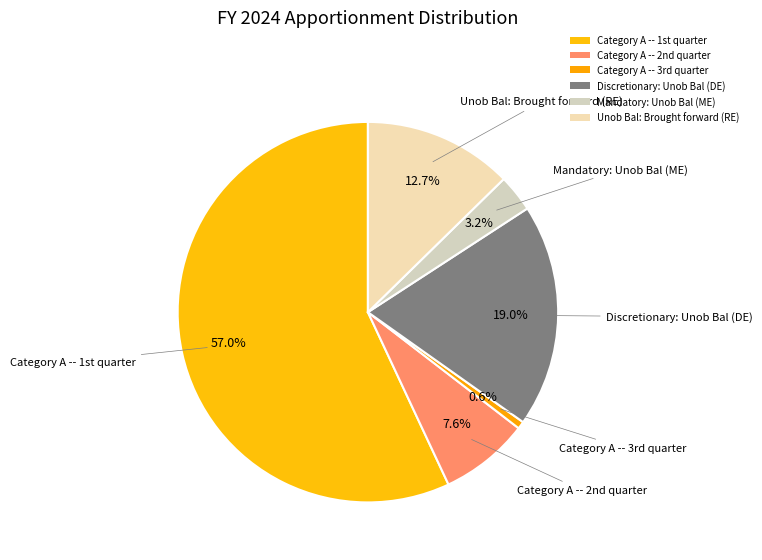

Count the number of slices in the pie.

6